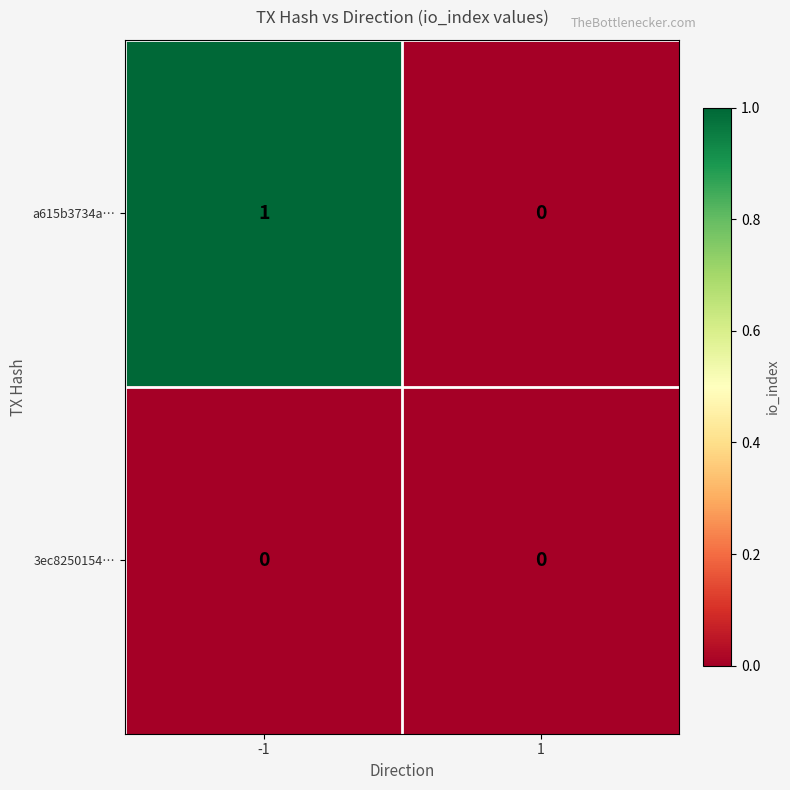

Reading left to right, extract all data points from this chart.

a615b3734a…: 1	0
3ec8250154…: 0	0